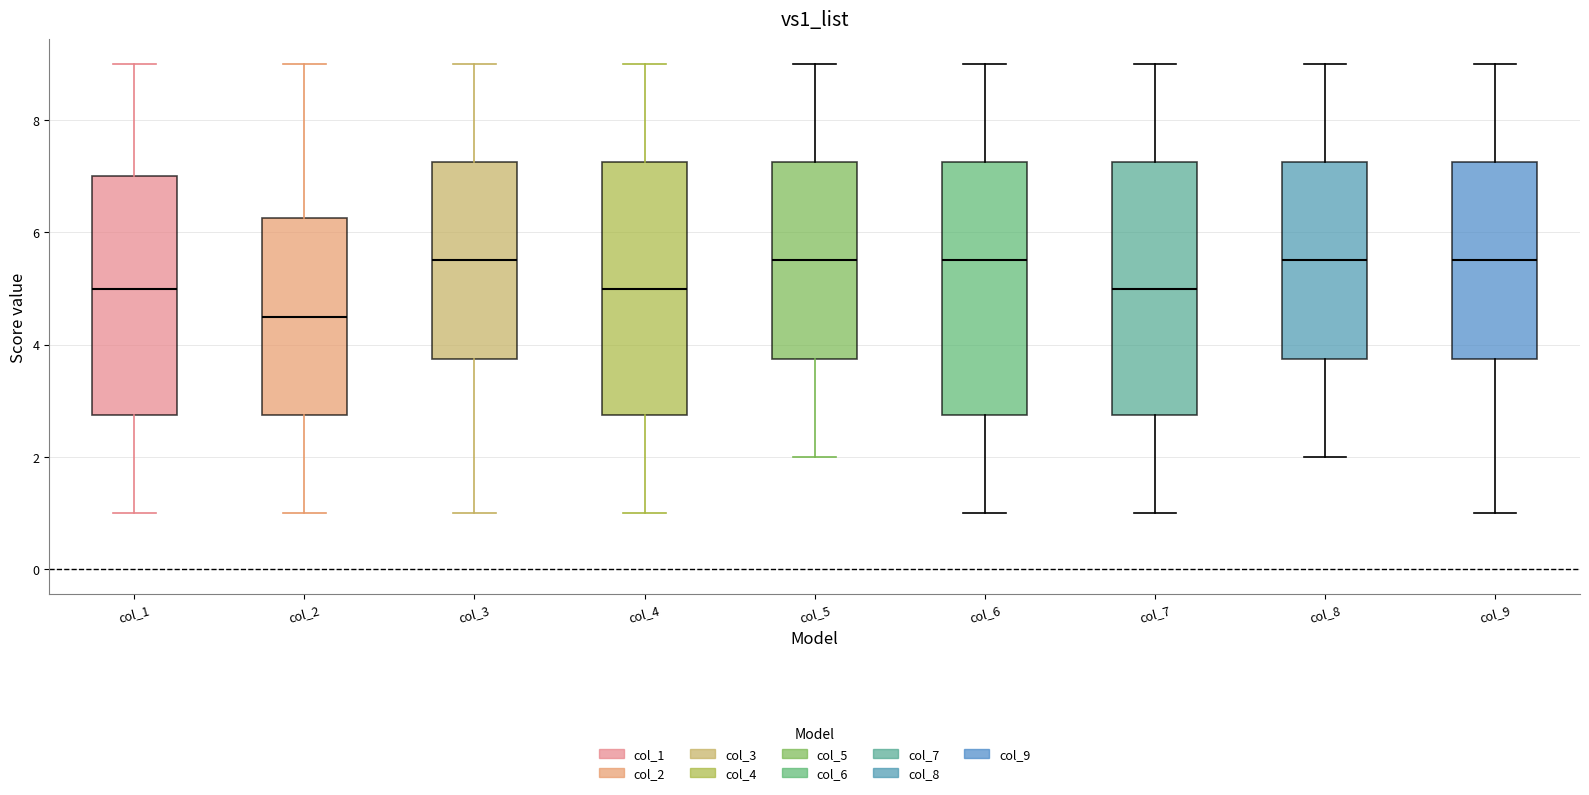

Reading left to right, transcribe this box plot: for each box, give where its median line is, the range the box spans, and where its two whiskers end, as read against the y-axis. The values are not printed on the chart, so give them approximately, as read against the axis.

col_1: median 5.0, box 2.8 to 7.0, whiskers 1.0 to 9.0
col_2: median 4.6, box 2.8 to 6.2, whiskers 1.0 to 9.0
col_3: median 5.6, box 3.8 to 7.2, whiskers 1.0 to 9.0
col_4: median 5.0, box 2.8 to 7.2, whiskers 1.0 to 9.0
col_5: median 5.6, box 3.8 to 7.2, whiskers 2.0 to 9.0
col_6: median 5.6, box 2.8 to 7.2, whiskers 1.0 to 9.0
col_7: median 5.0, box 2.8 to 7.2, whiskers 1.0 to 9.0
col_8: median 5.6, box 3.8 to 7.2, whiskers 2.0 to 9.0
col_9: median 5.6, box 3.8 to 7.2, whiskers 1.0 to 9.0